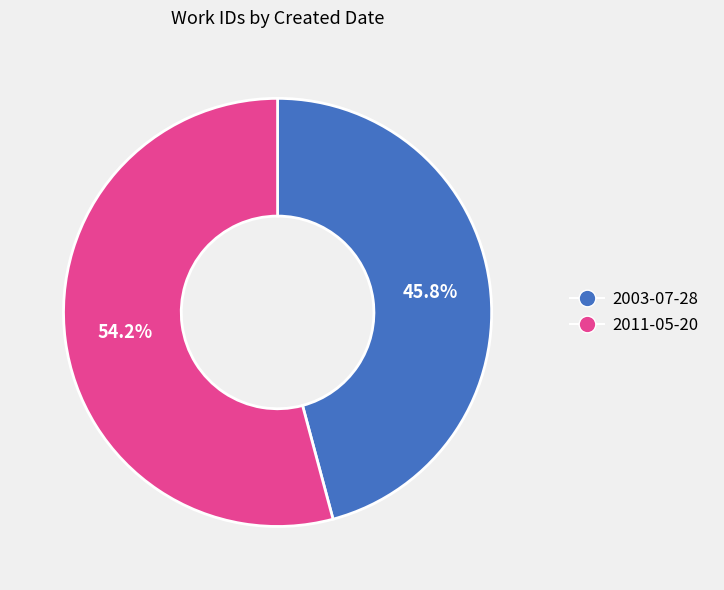

How many slices are in this pie chart?

2